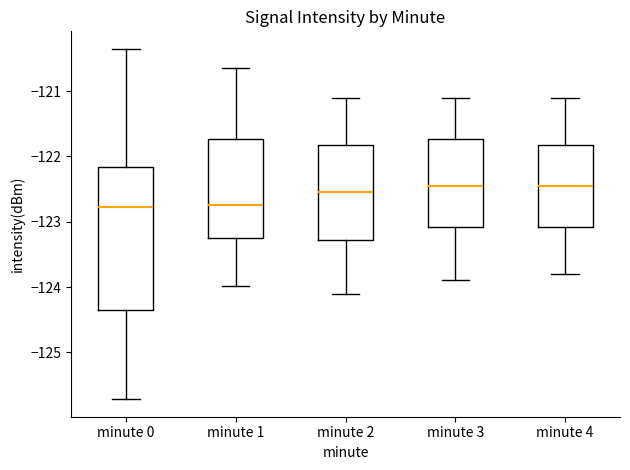

Where does the median line of the box for minute 0 sit on the y-axis? The values are not printed on the chart, so give them approximately, as read against the axis.

-122.8